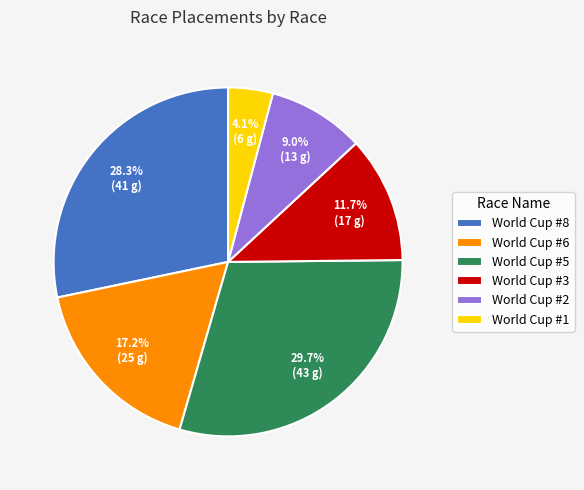

To the nearest percent, what is the average slice percentage?

17%